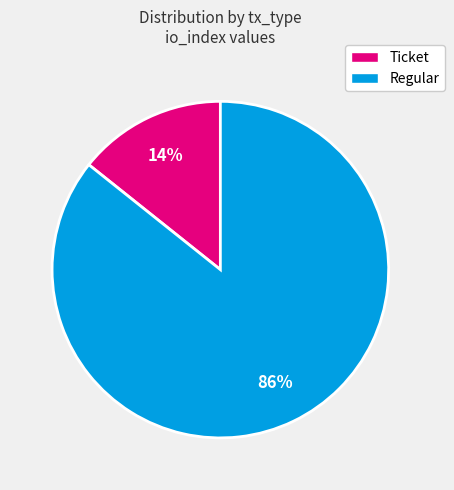

Rank the categories by value from highest to lowest.

Regular, Ticket